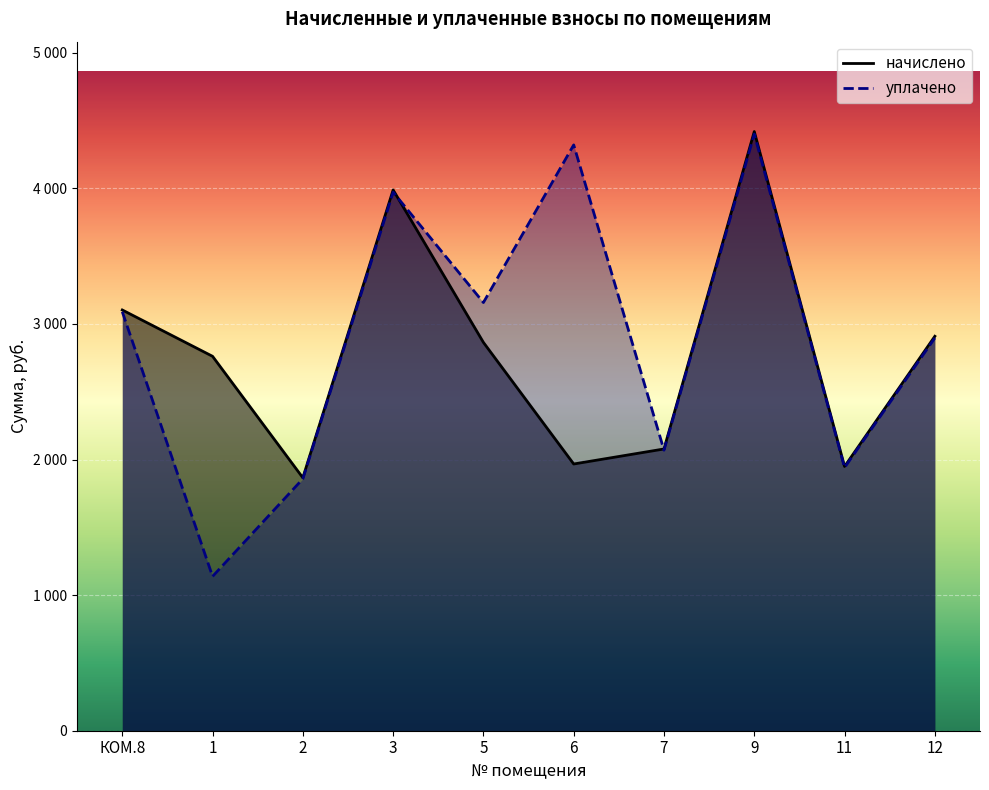

List the series in order of their overall mean, lowest first.

начислено, уплачено